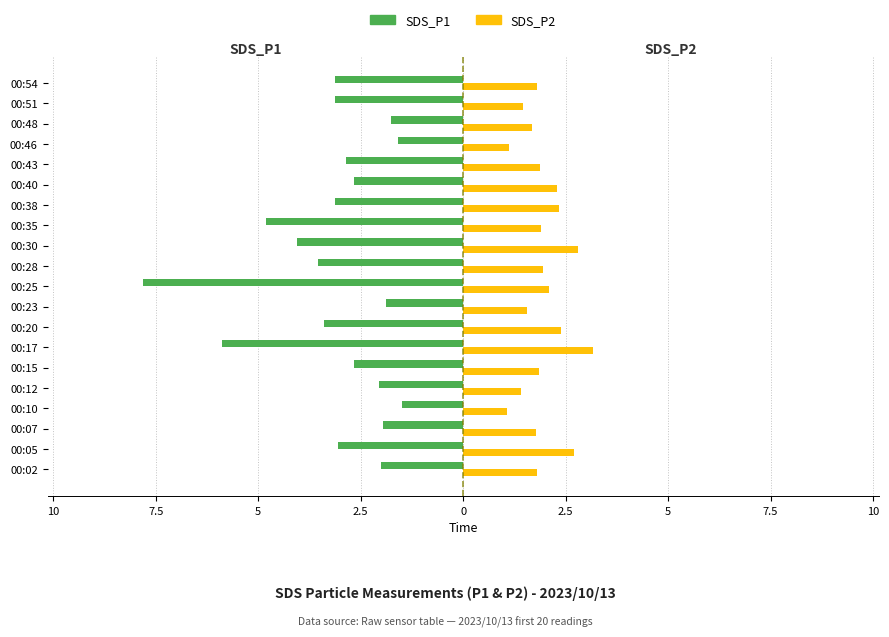

What are all the series names shown in the legend?

SDS_P1, SDS_P2